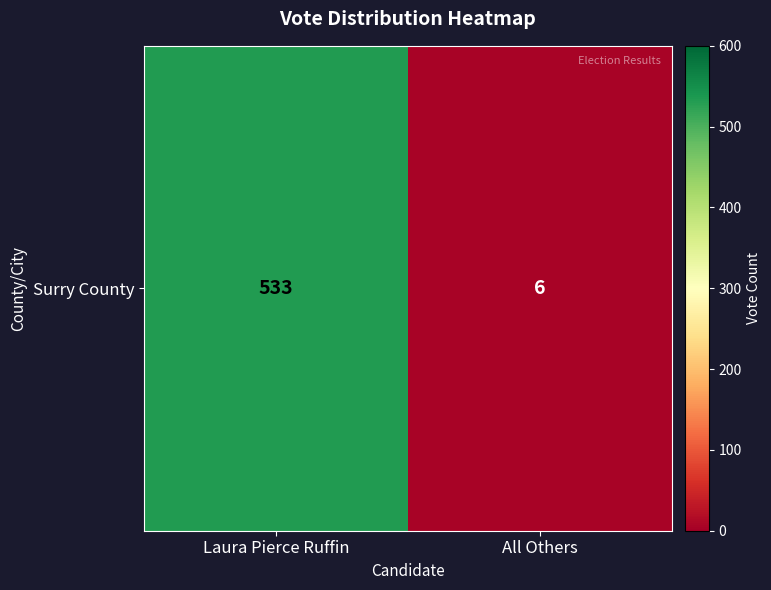

What is the smallest value displayed?

6